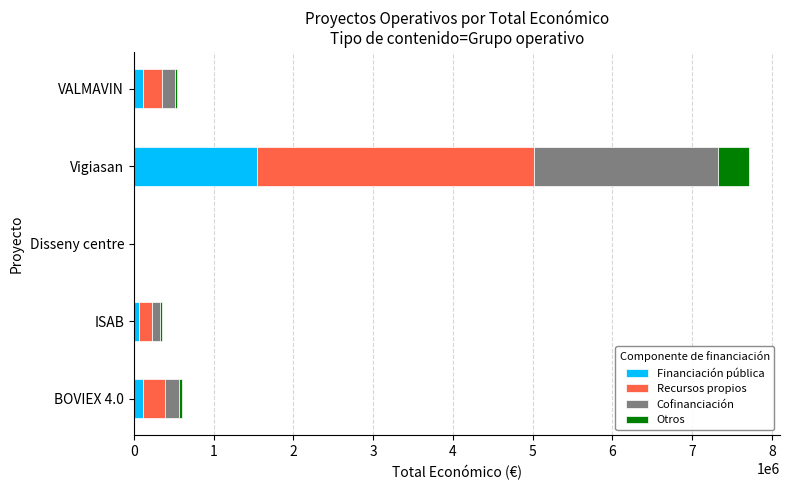

What is the highest value of the Financiación pública series?

1543434